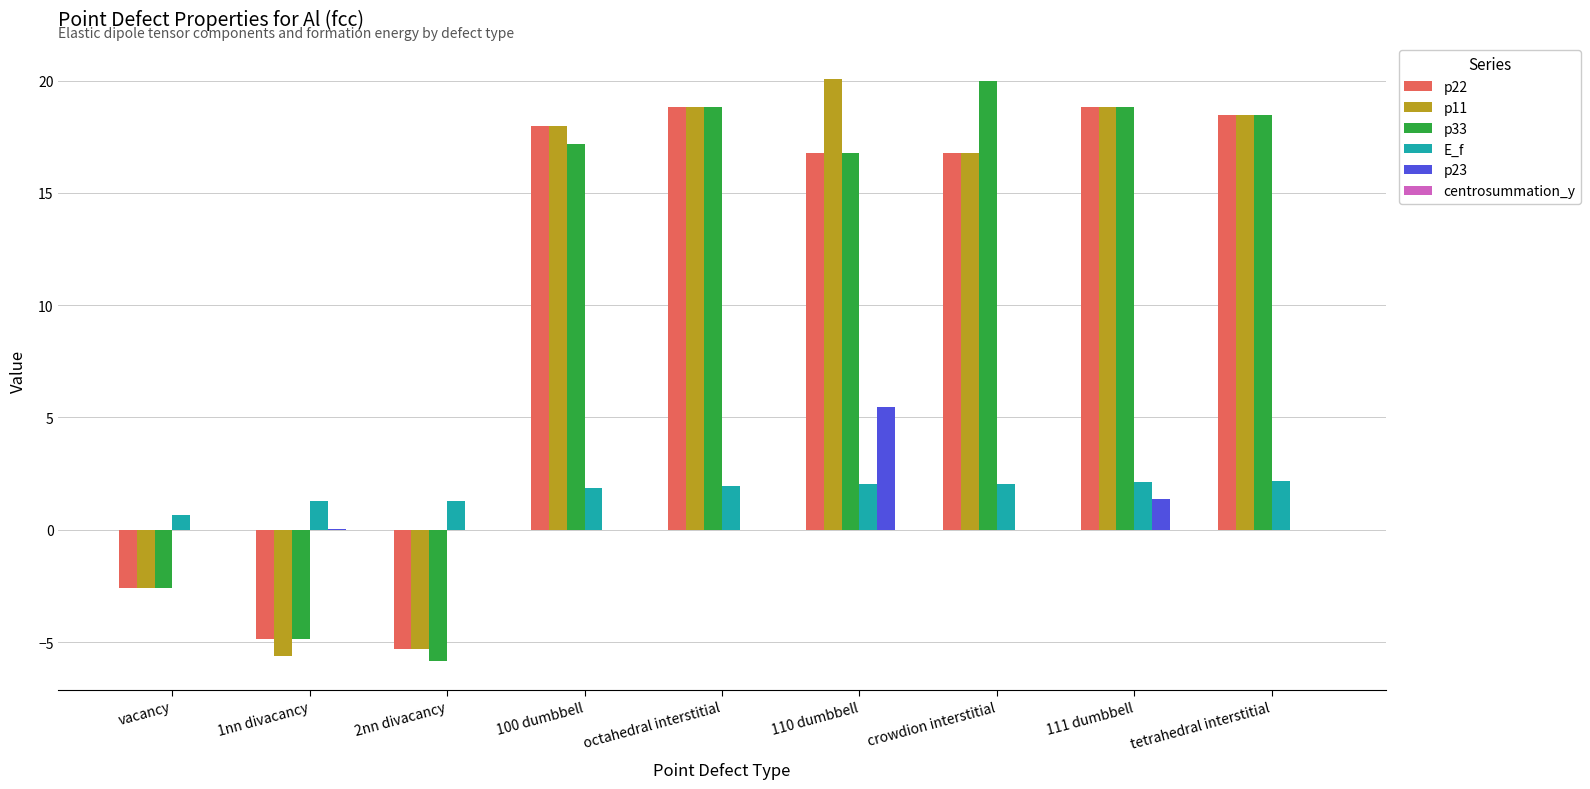

What is the sum of all p22 values?

94.9